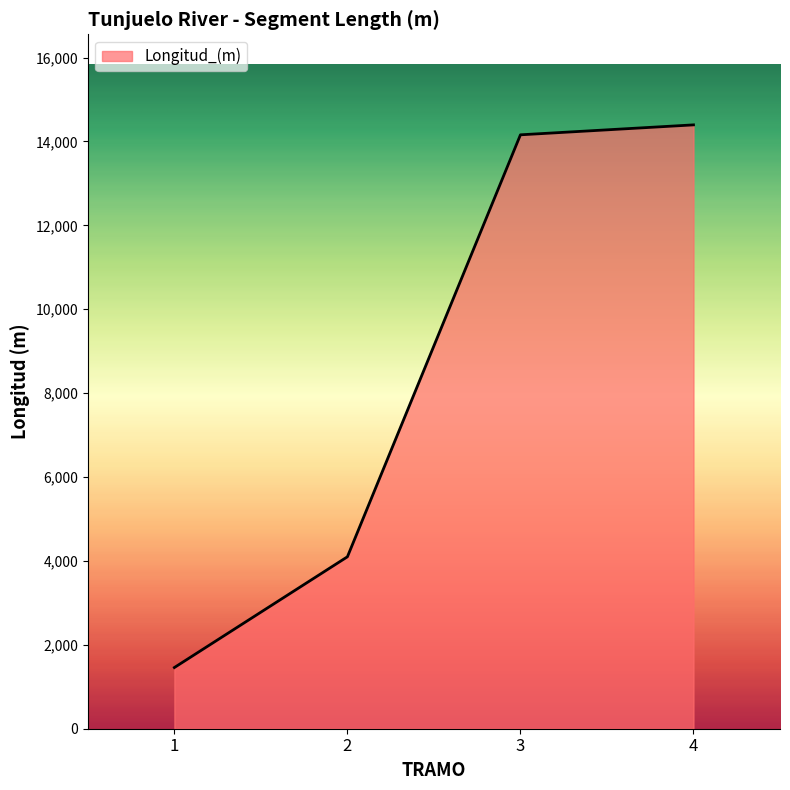

What is the difference between the second highest and second lowest values?

10059.2